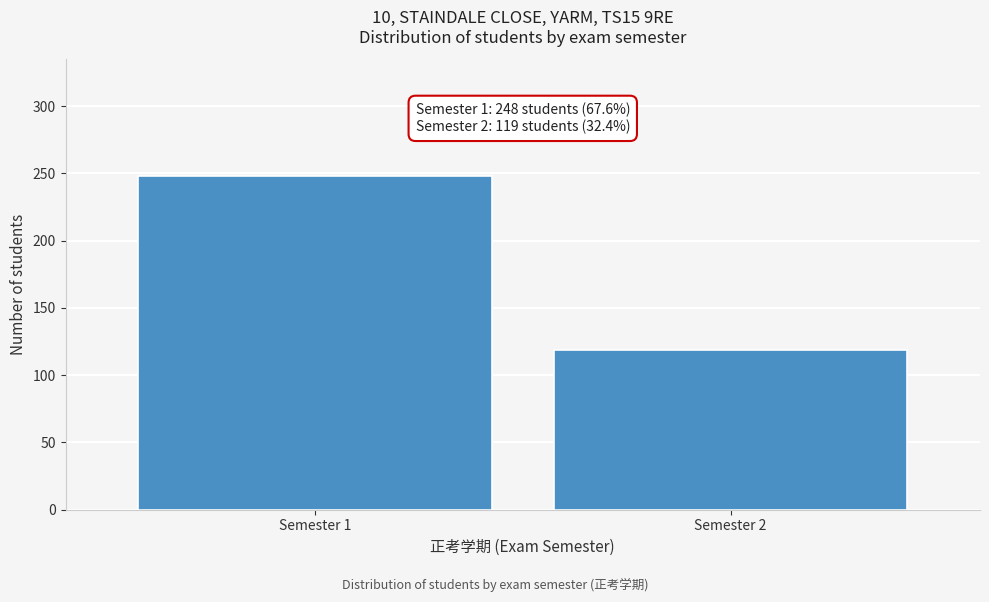

Reading left to right, transcribe all the data shown in this chart.

248	119